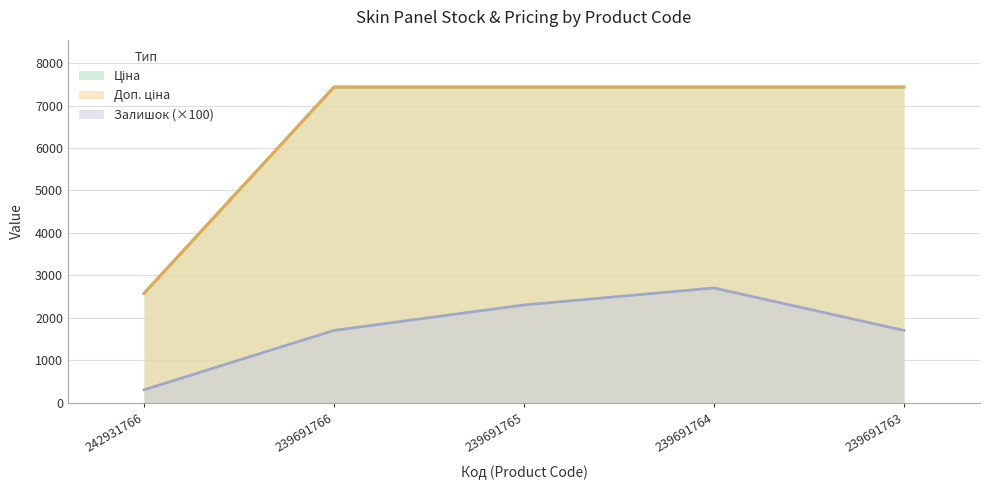

At which label does Ціна reach its minimum?

242931766